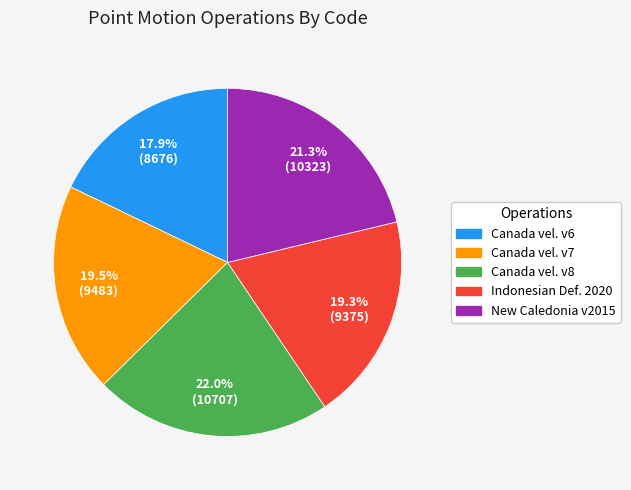

Does any single category account for the majority?

No